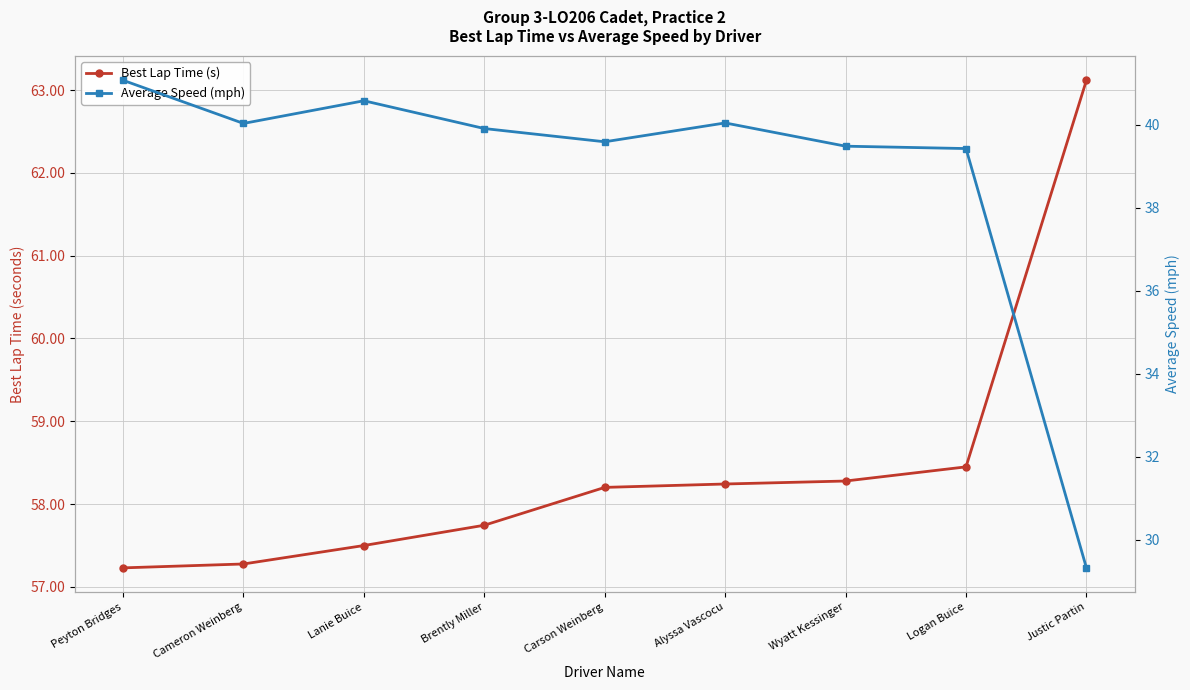

How many data points does each series have?

9